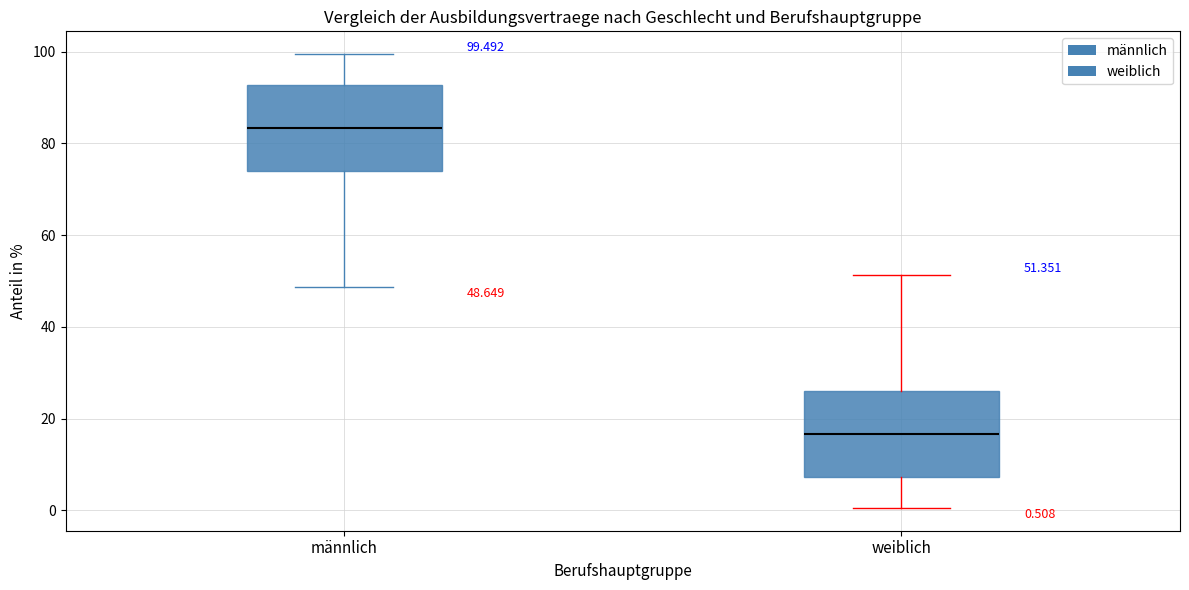

Which box has the lowest median line?

weiblich